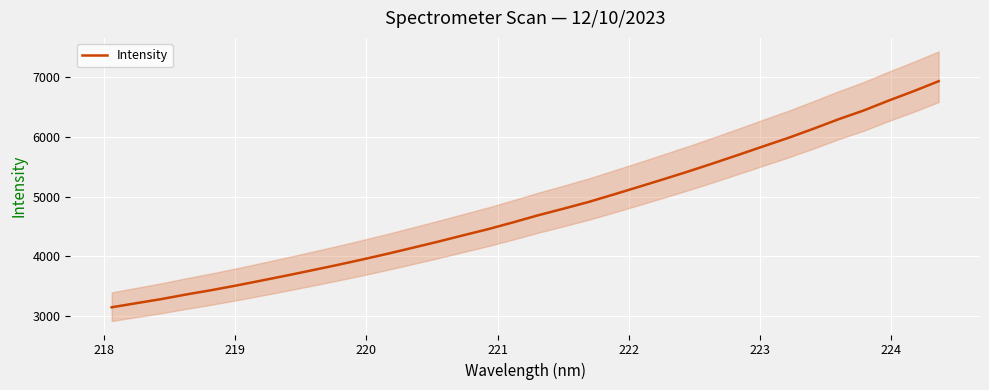

What is the highest value of the Intensity series?

6934.4